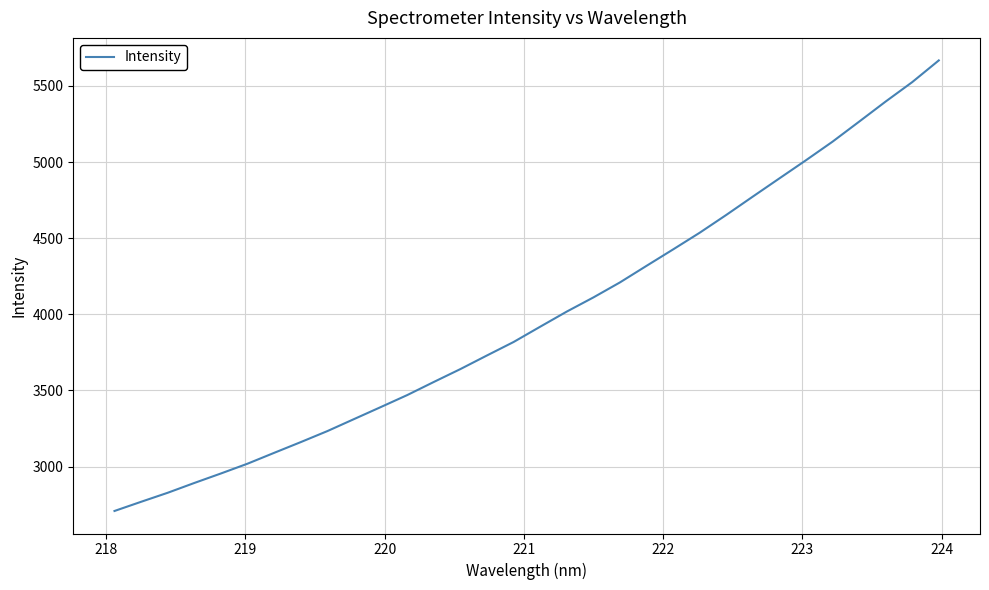

What is the smallest value displayed?

2709.0